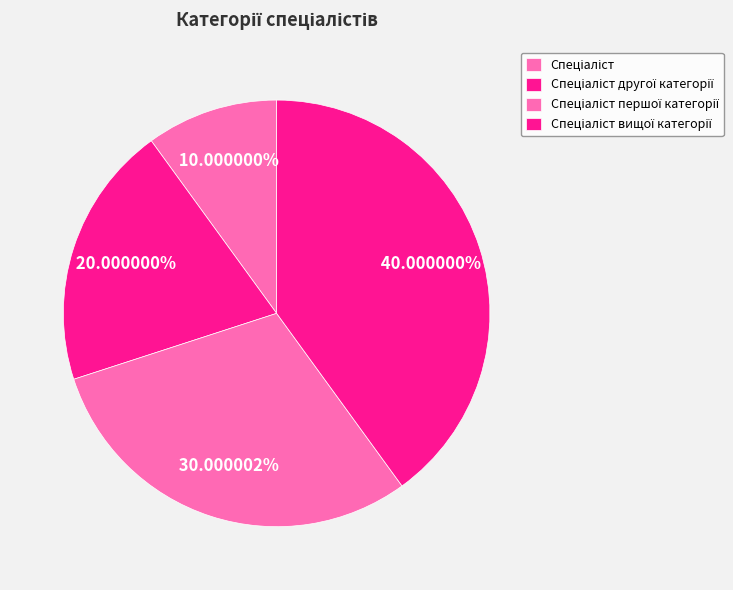

Count the number of slices in the pie.

4